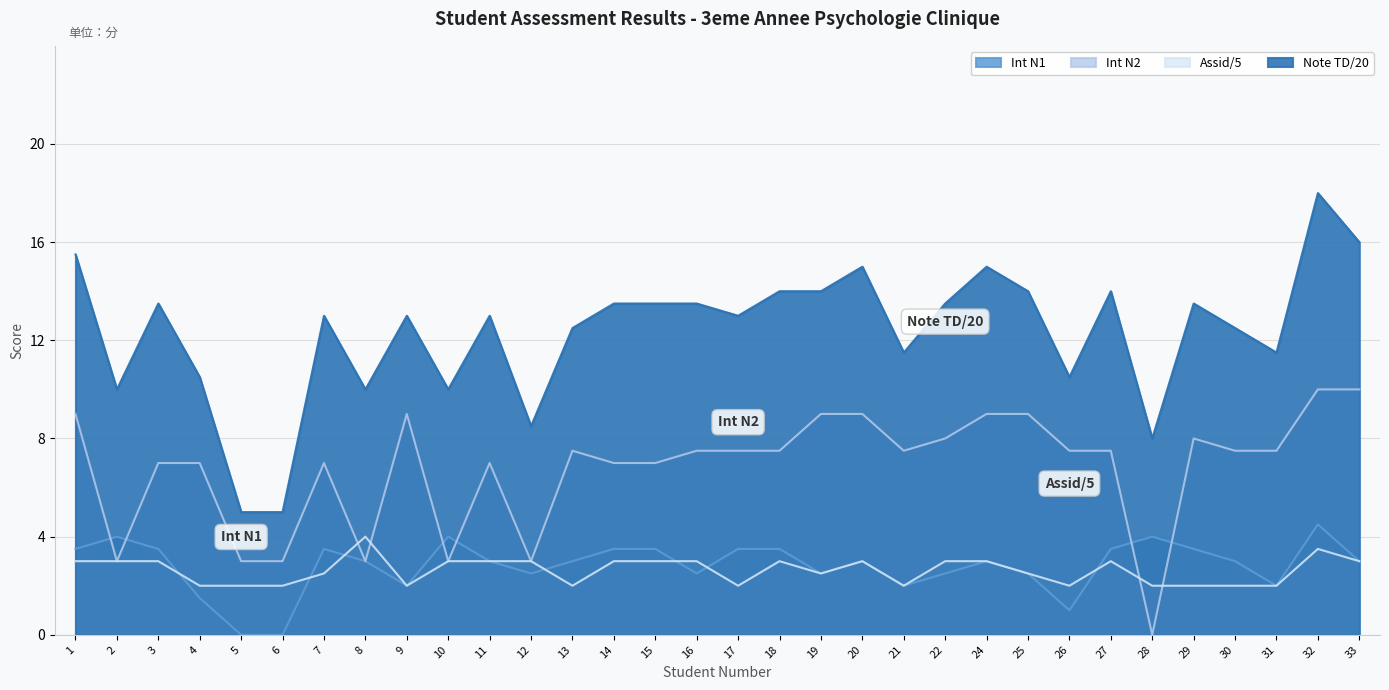

What is the value of the Note TD/20 point at the 18th from the left?

14.0